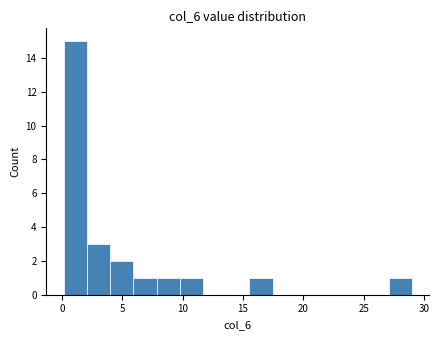

Read against the x-axis, roughly where is the centre of the tallest bar?

1.0